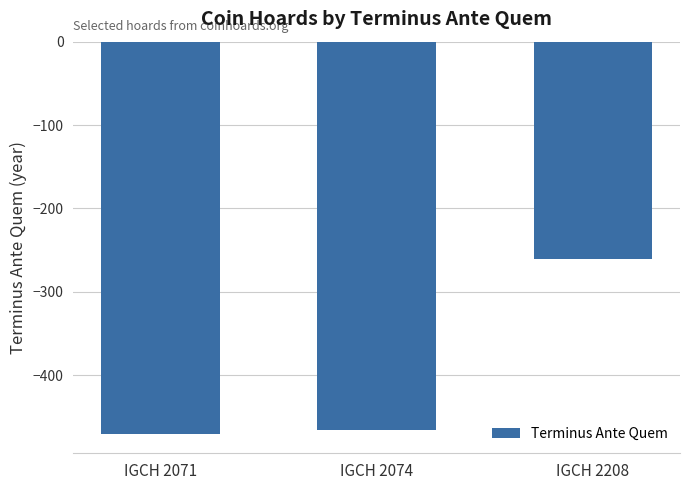

How many values exceed -465?

1